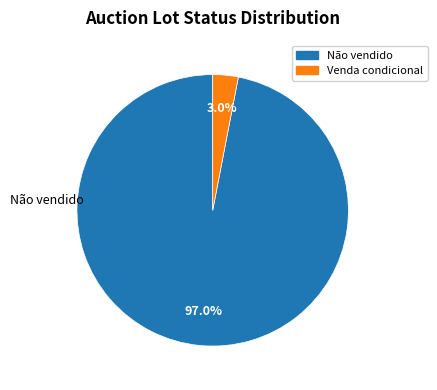

To the nearest percent, what is the combined percentage of Não vendido and Venda condicional?

100%